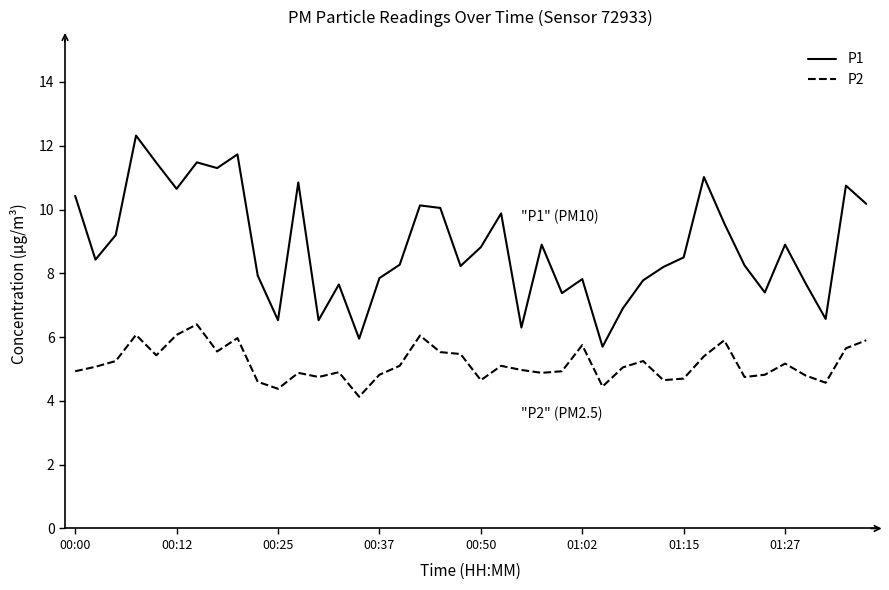

How many categories are shown in the chart?

40